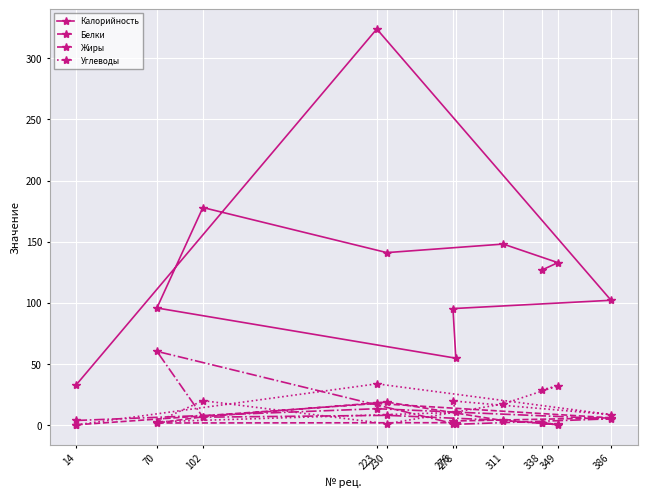

Between 276 and 386, which is larger?

386